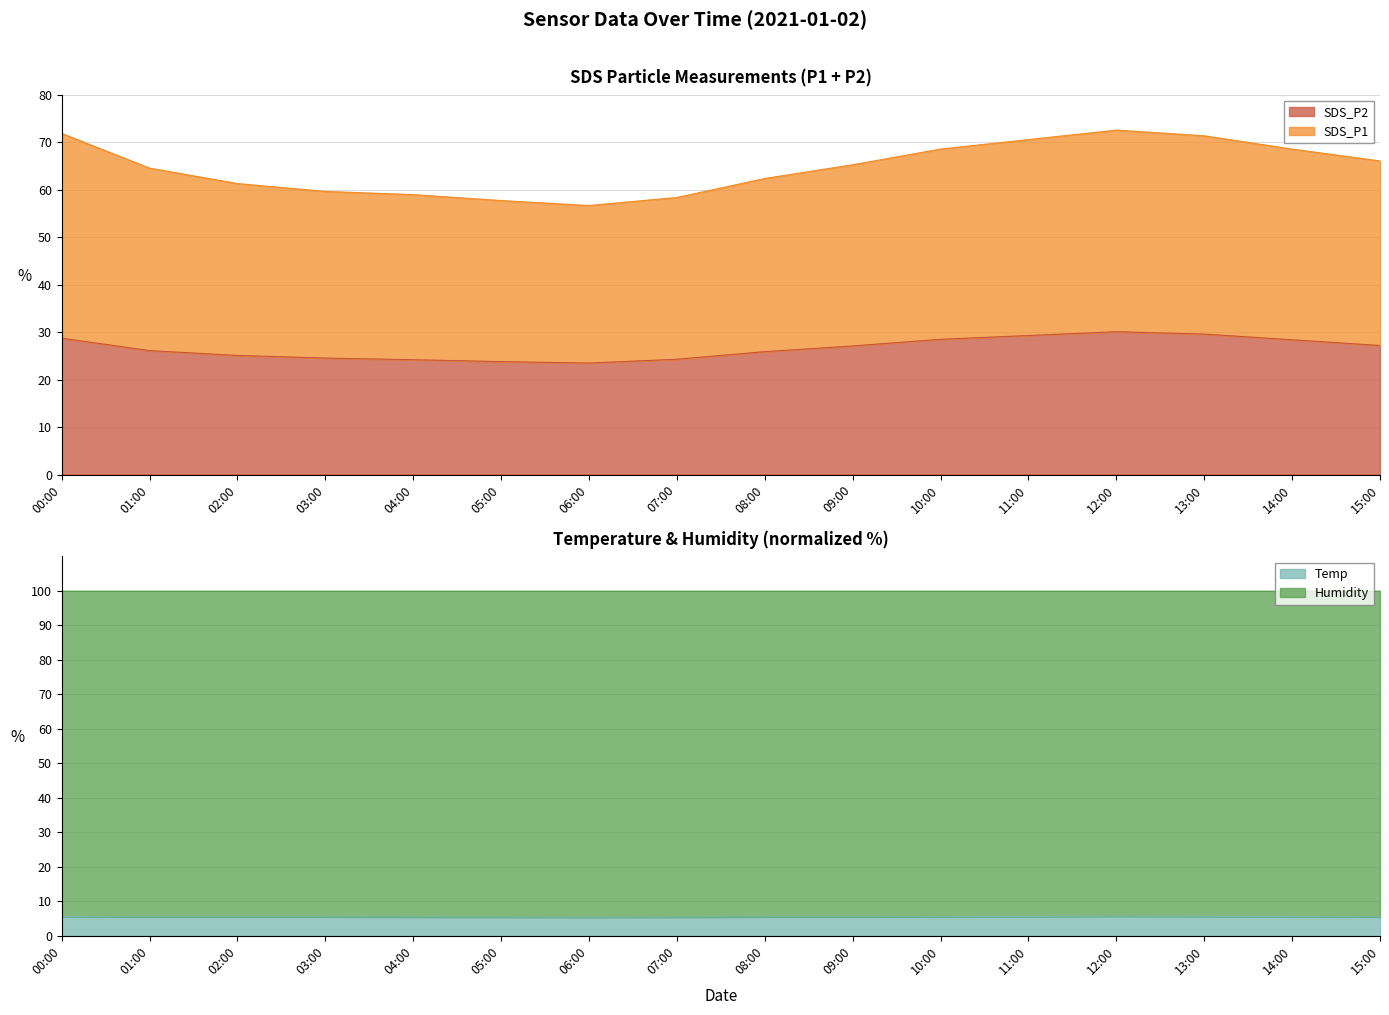

What is the label of the 16th point from the left?

15:00